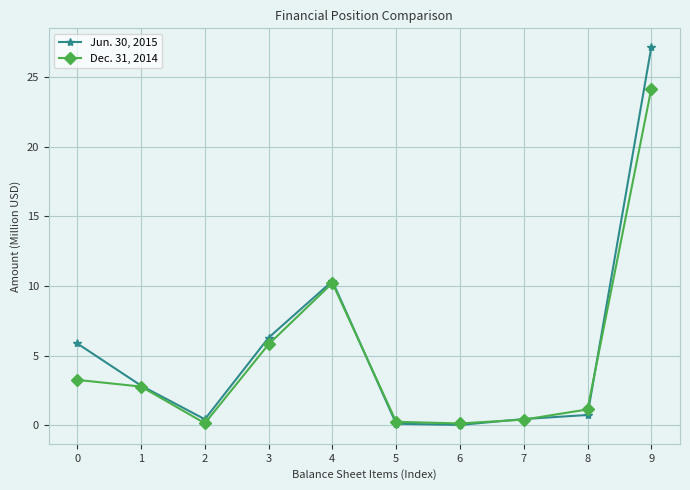

What is the maximum value shown in the chart?

27.1